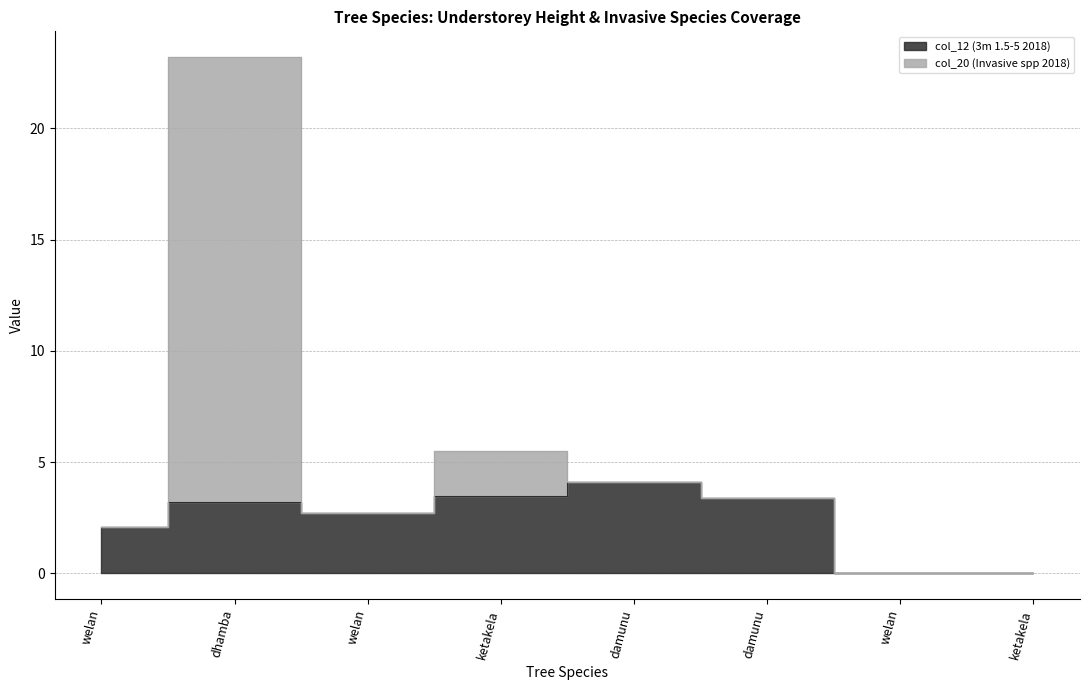

What is the change in value from dhamba to damunu?

+0.9